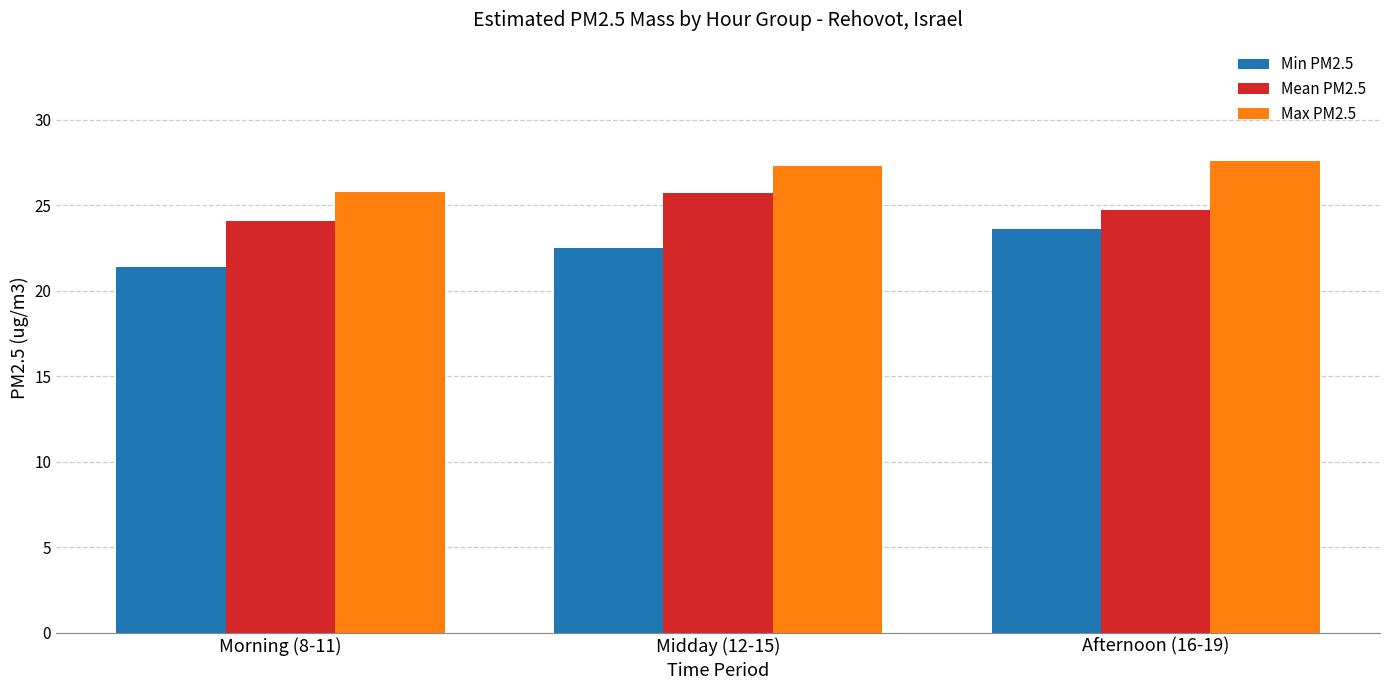

Reading left to right, extract all data points from this chart.

Min PM2.5: 21.4	22.5	23.6
Mean PM2.5: 24.1	25.7	24.7
Max PM2.5: 25.8	27.3	27.6